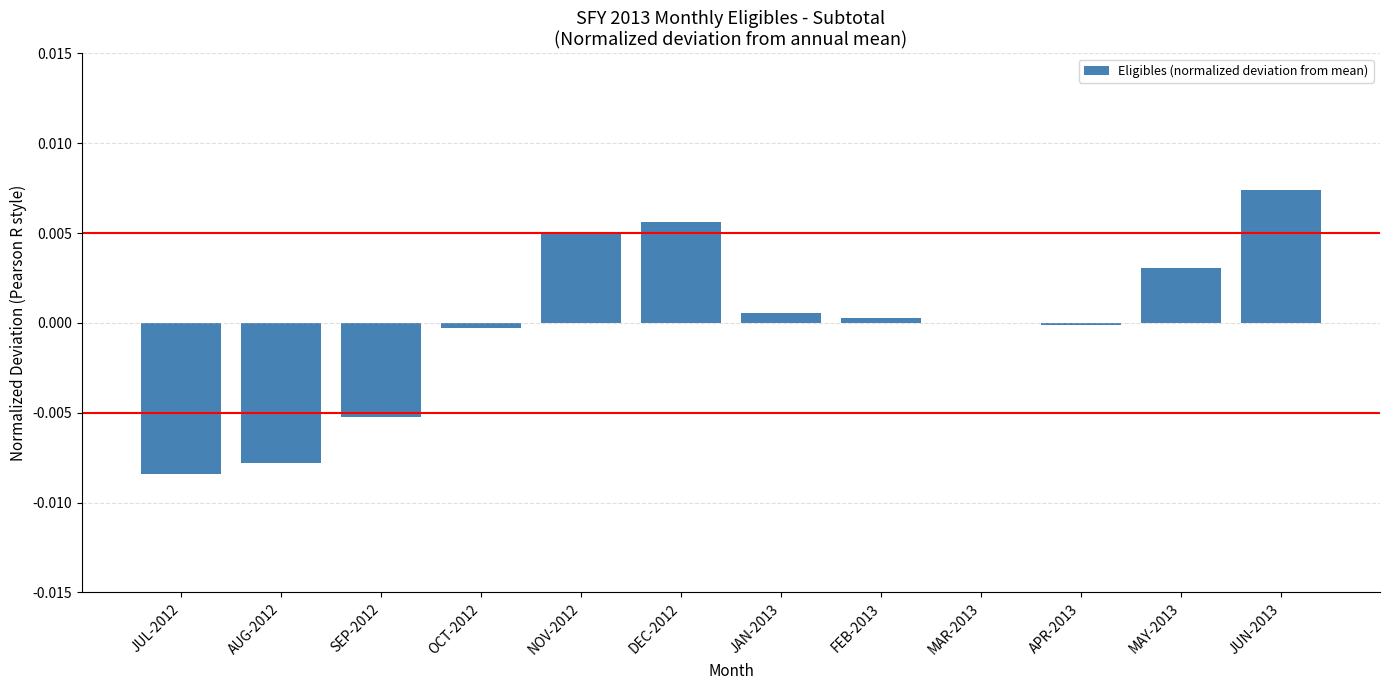

Which category has the highest value across all series?

JUN-2013